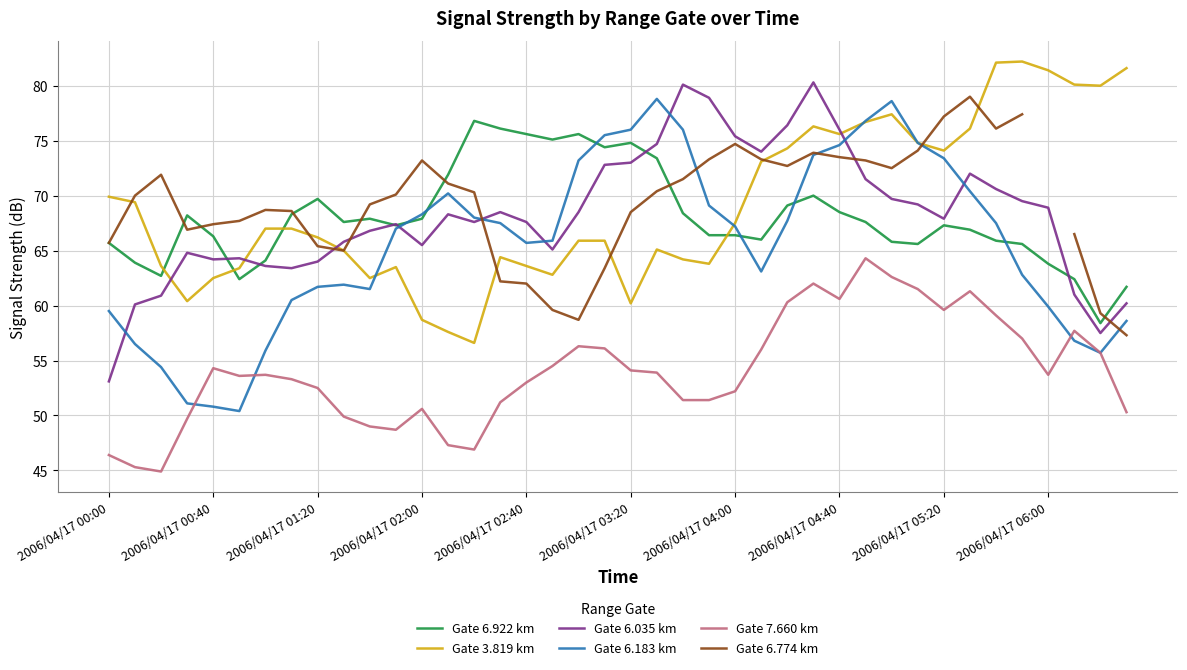

True or false: Gate 7.660 km and Gate 3.819 km intersect in this chart.

False